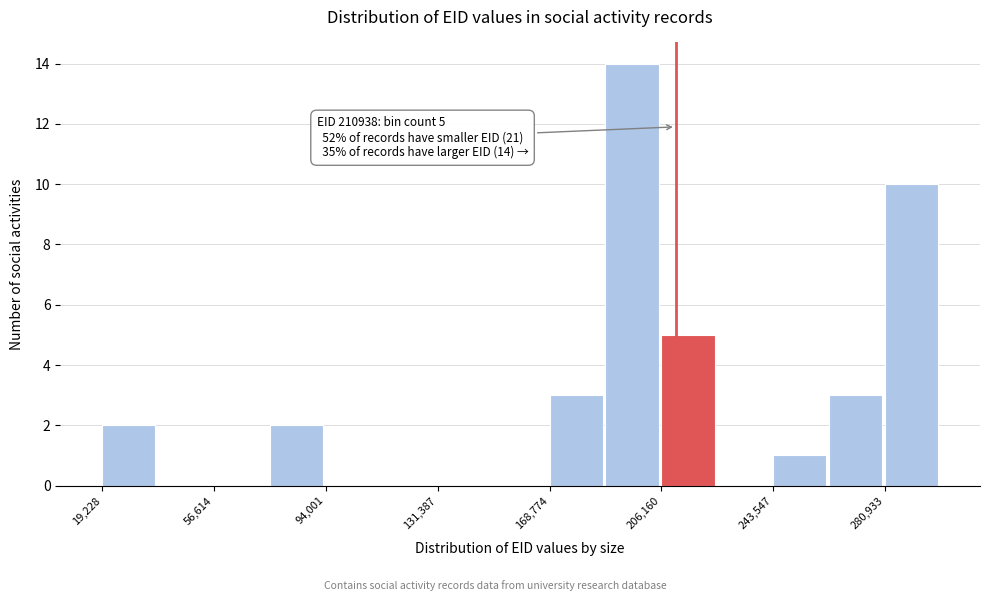

Around what value on the x-axis is the tallest bar? Give the approximate position of its centre, as read against the axis.

195000